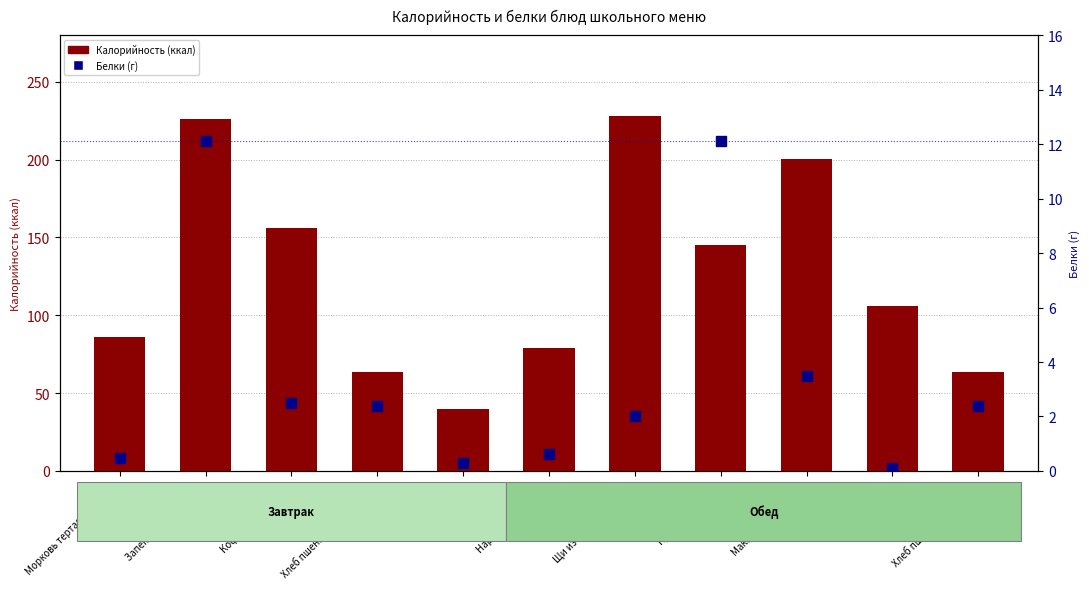

Which series has the widest spread of Y values?

Калорийность